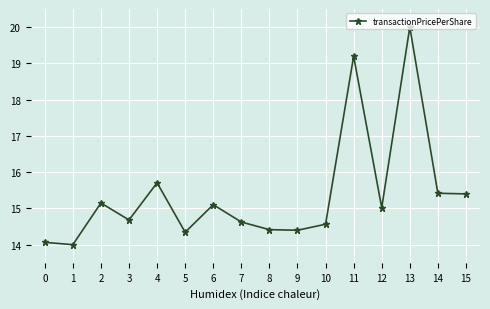

Approximately how many times larger is the value at 2 compared to 8?

1.1